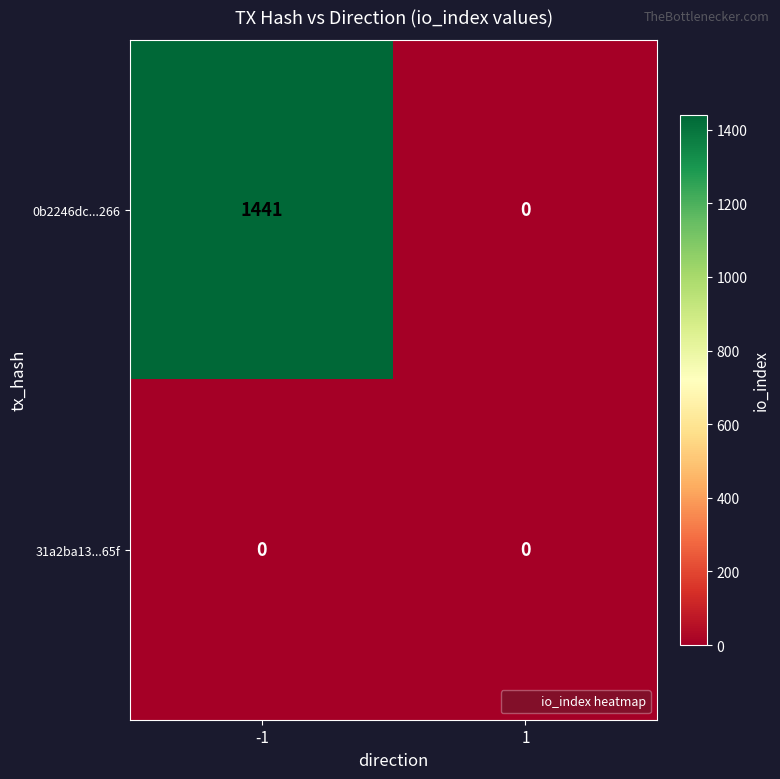

Rank the series by their maximum value, from lowest to highest.

31a2ba13...65f, 0b2246dc...266